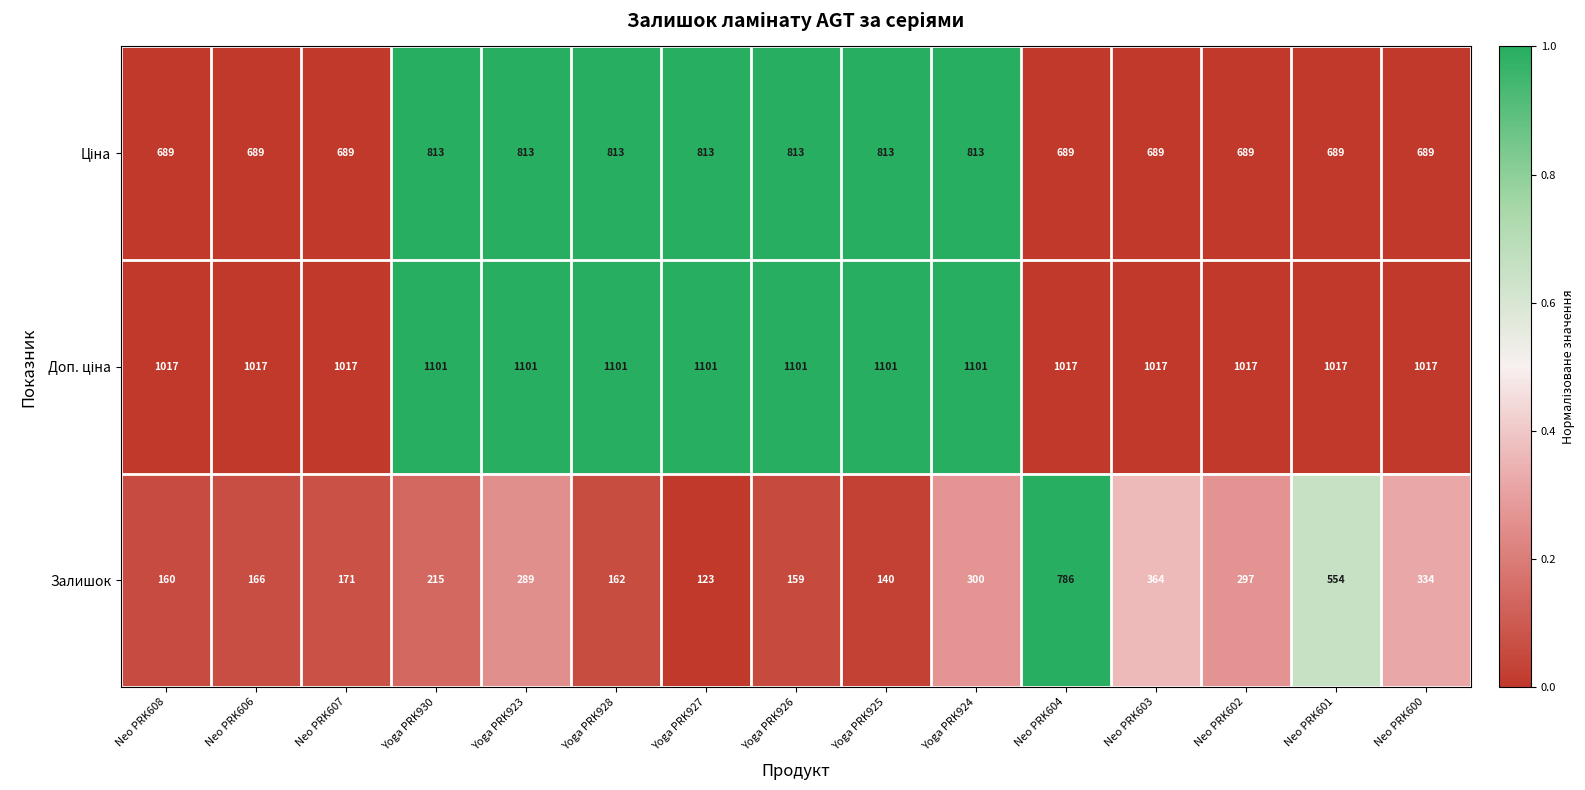

What is the total value across all series at Neo PRK603?

2070